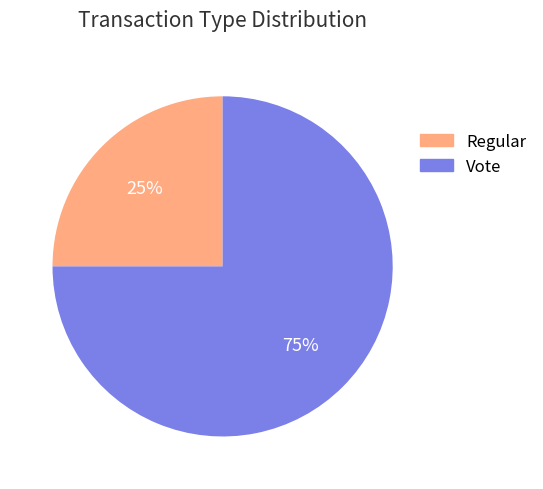

Which category accounts for the majority?

Vote